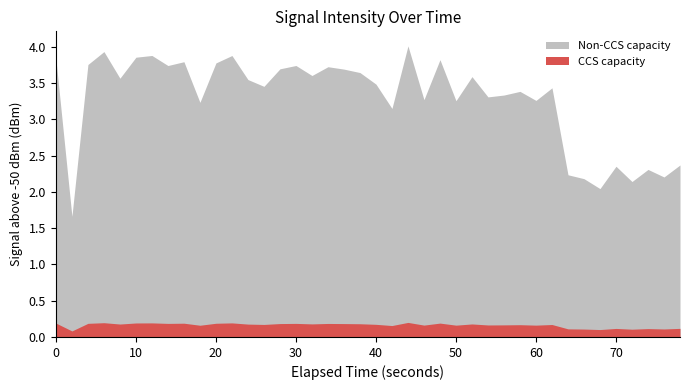

Is it true that the value at 6 is -10.3?

False